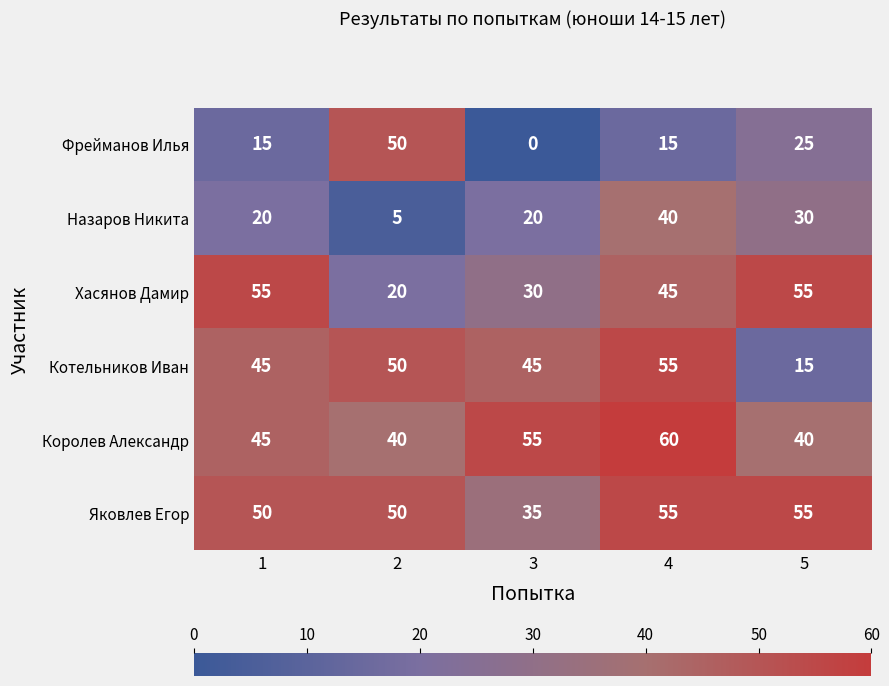

Reading left to right, transcribe all the data shown in this chart.

Фрейманов Илья: 1=15	2=50	3=0	4=15	5=25
Назаров Никита: 1=20	2=5	3=20	4=40	5=30
Хасянов Дамир: 1=55	2=20	3=30	4=45	5=55
Котельников Иван: 1=45	2=50	3=45	4=55	5=15
Королев Александр: 1=45	2=40	3=55	4=60	5=40
Яковлев Егор: 1=50	2=50	3=35	4=55	5=55